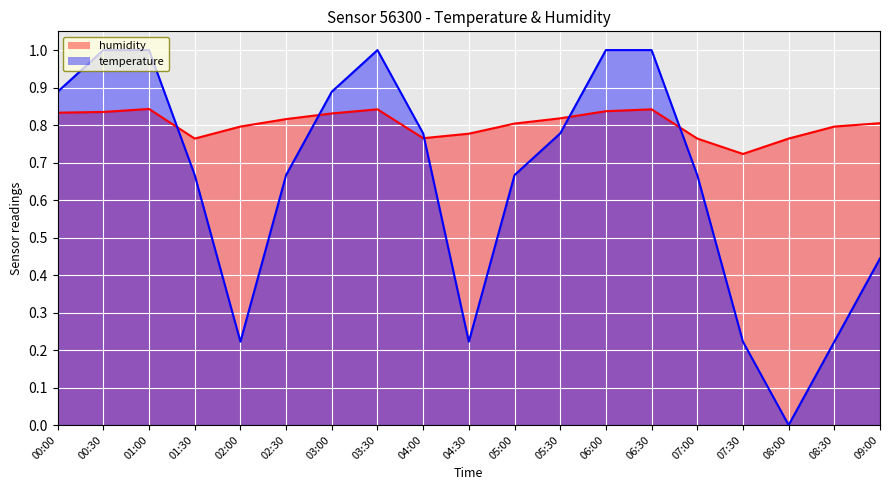

The value of temperature_line at 03:00 is 1.2. True or false?

False